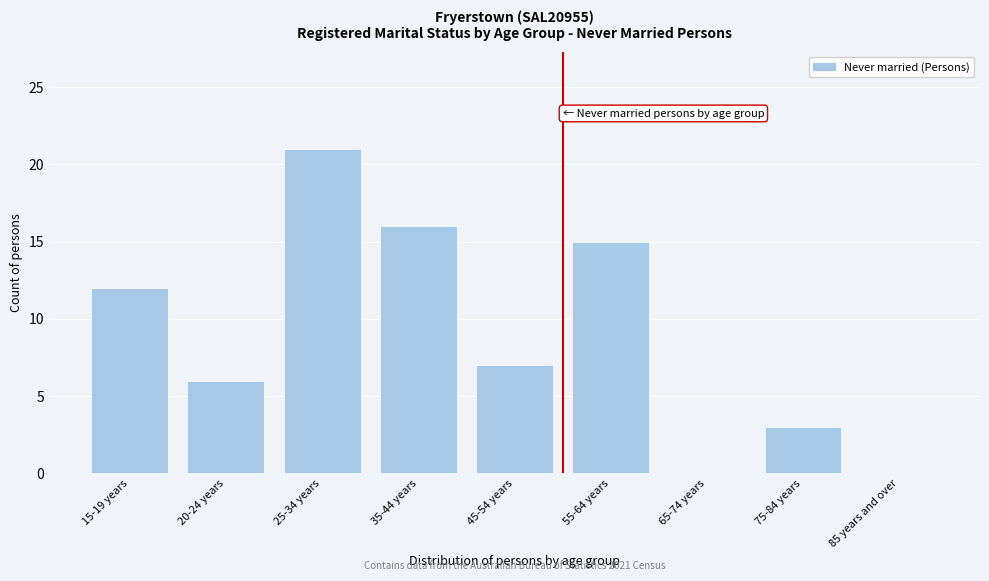

Reading right to left, what are all the values shown in this chart?

85 years and over=0	75-84 years=3	65-74 years=0	55-64 years=15	45-54 years=7	35-44 years=16	25-34 years=21	20-24 years=6	15-19 years=12